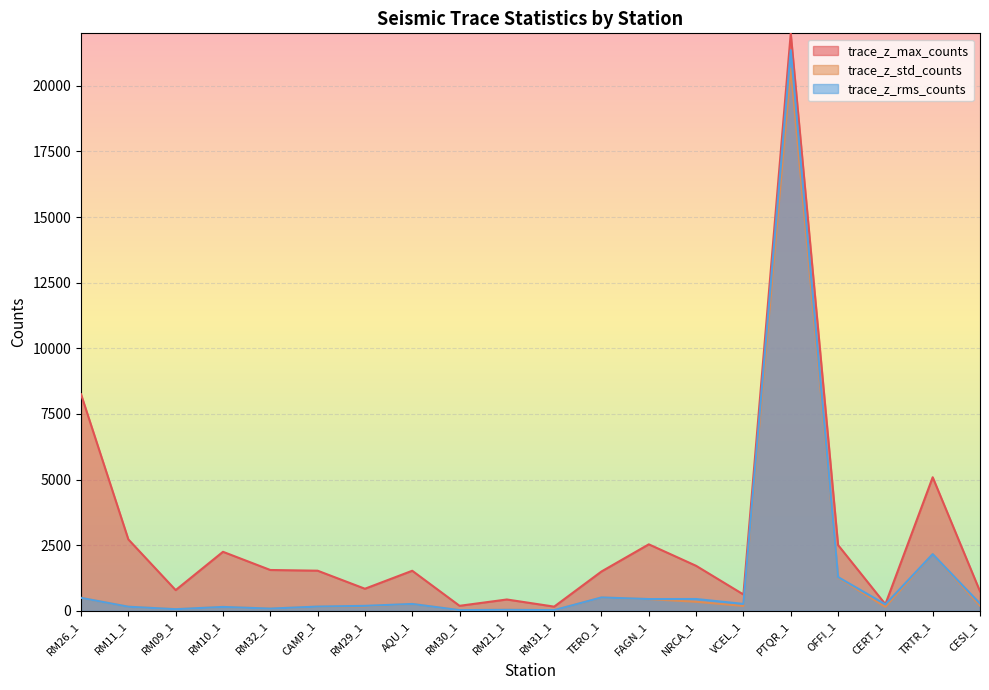

Which series has the widest spread of values?

trace_z_max_counts